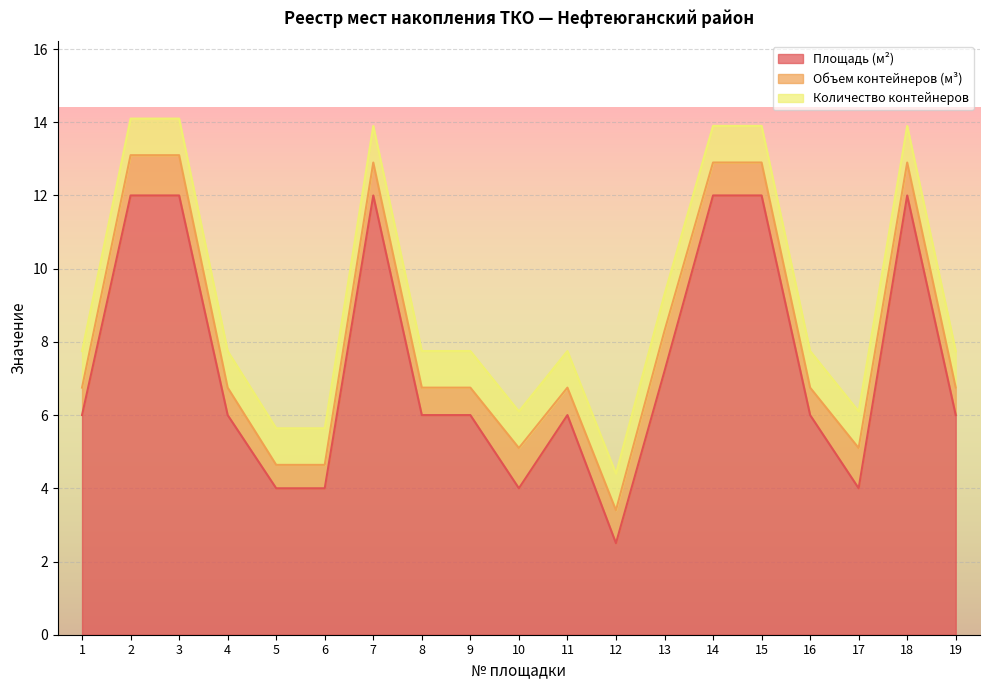

Which series changed the most between 1 and 3?

Площадь (м²)